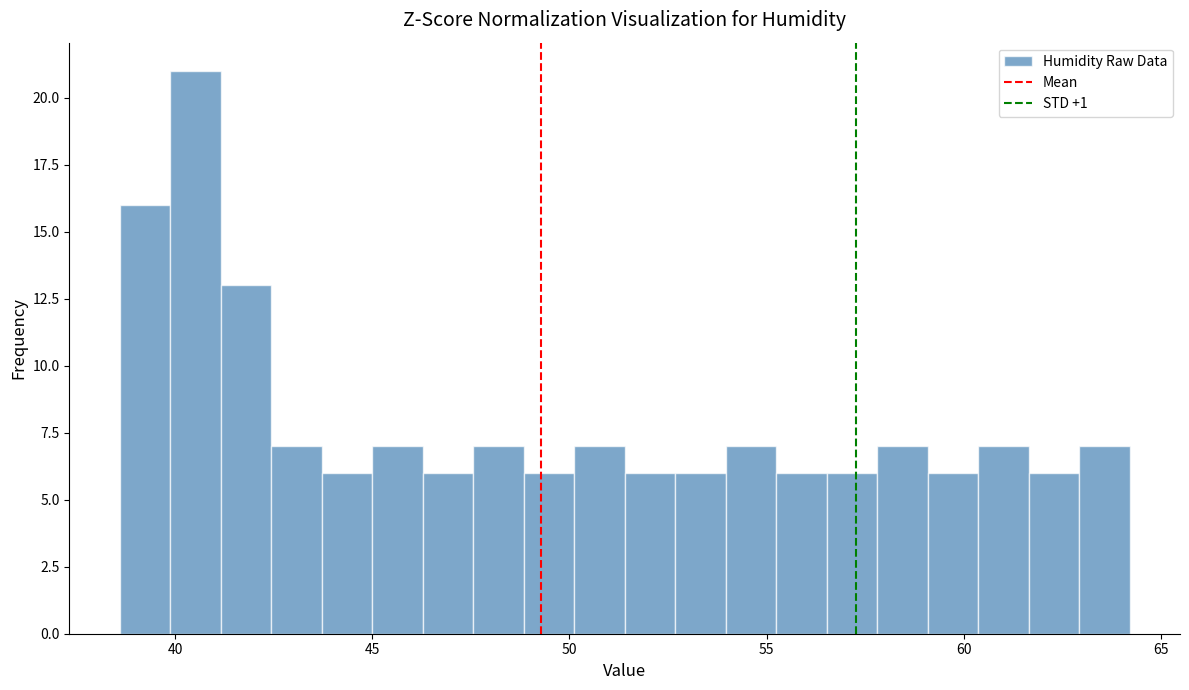

Read against the x-axis, roughly where is the centre of the tallest bar?

40.5